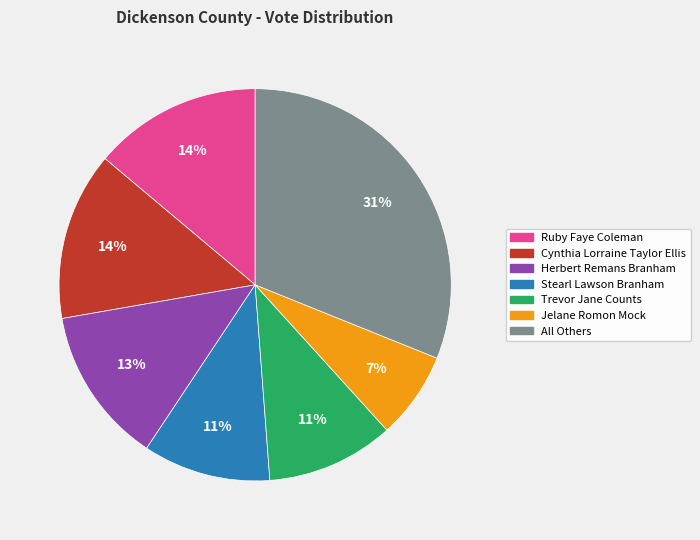

What percentage is the Jelane Romon Mock slice, to the nearest percent?

7%